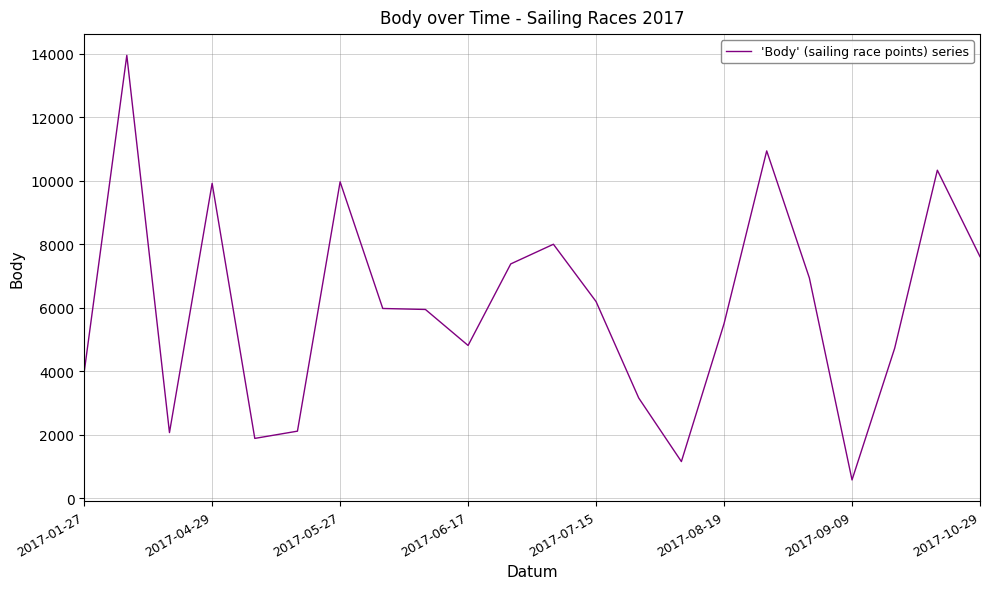

What is the maximum value shown in the chart?

13944